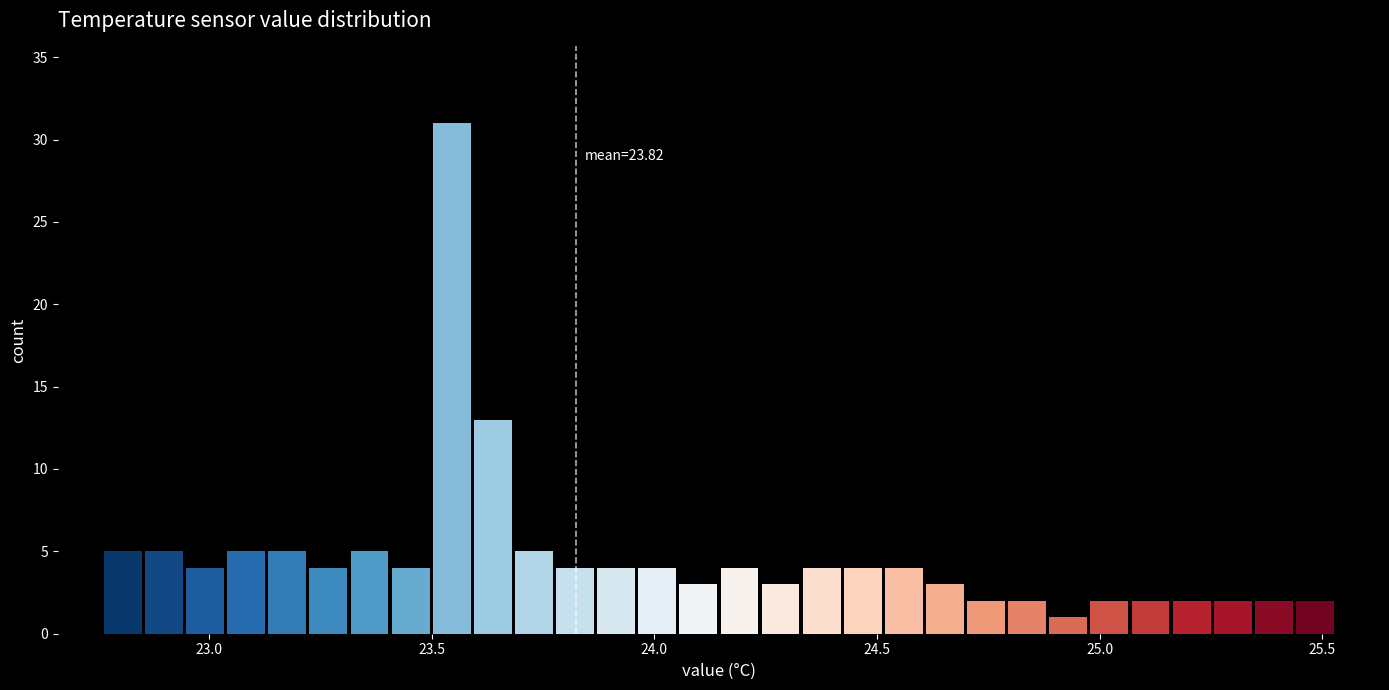

Read against the x-axis, roughly where is the centre of the tallest bar?

23.55